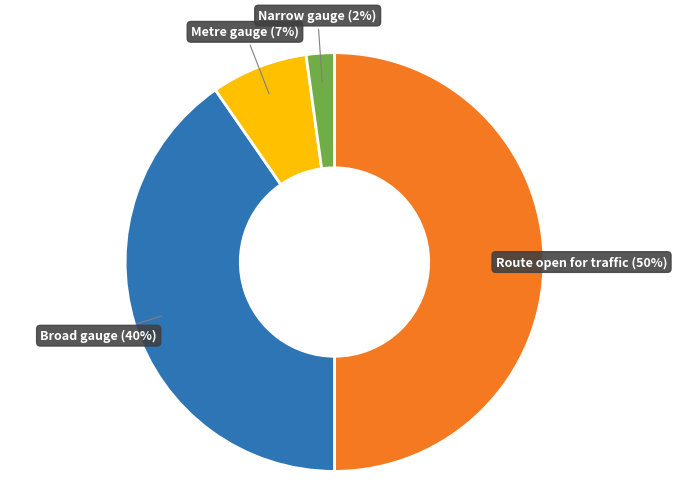

To the nearest percent, what is the difference between the largest and smallest slice percentages?

48%